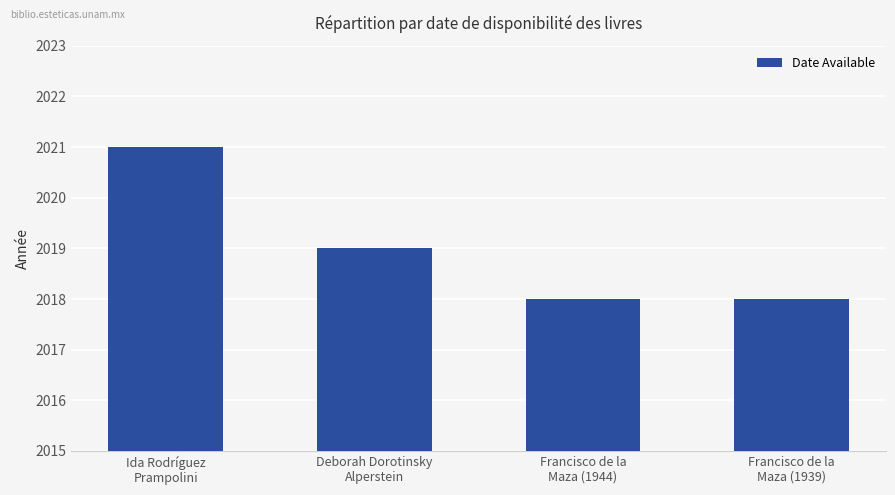

Reading right to left, transcribe all the data shown in this chart.

Francisco de la
Maza (1939)=2018	Francisco de la
Maza (1944)=2018	Deborah Dorotinsky
Alperstein=2019	Ida Rodríguez
Prampolini=2021